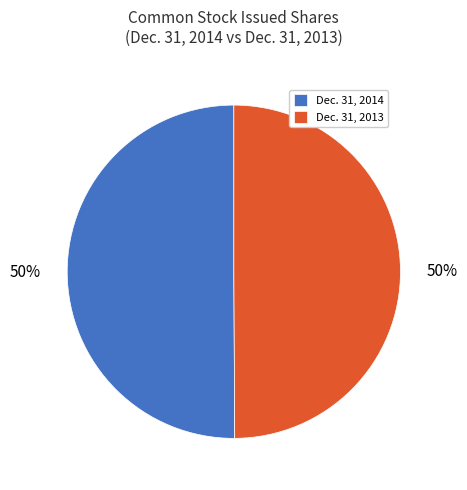

Count the number of slices in the pie.

2